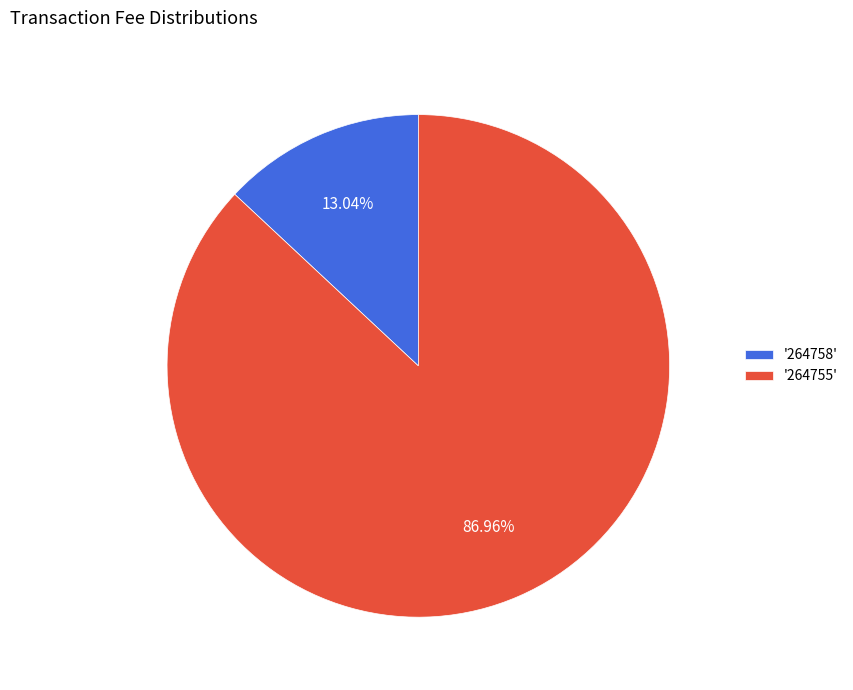

Rank the categories by value from lowest to highest.

'264758', '264755'